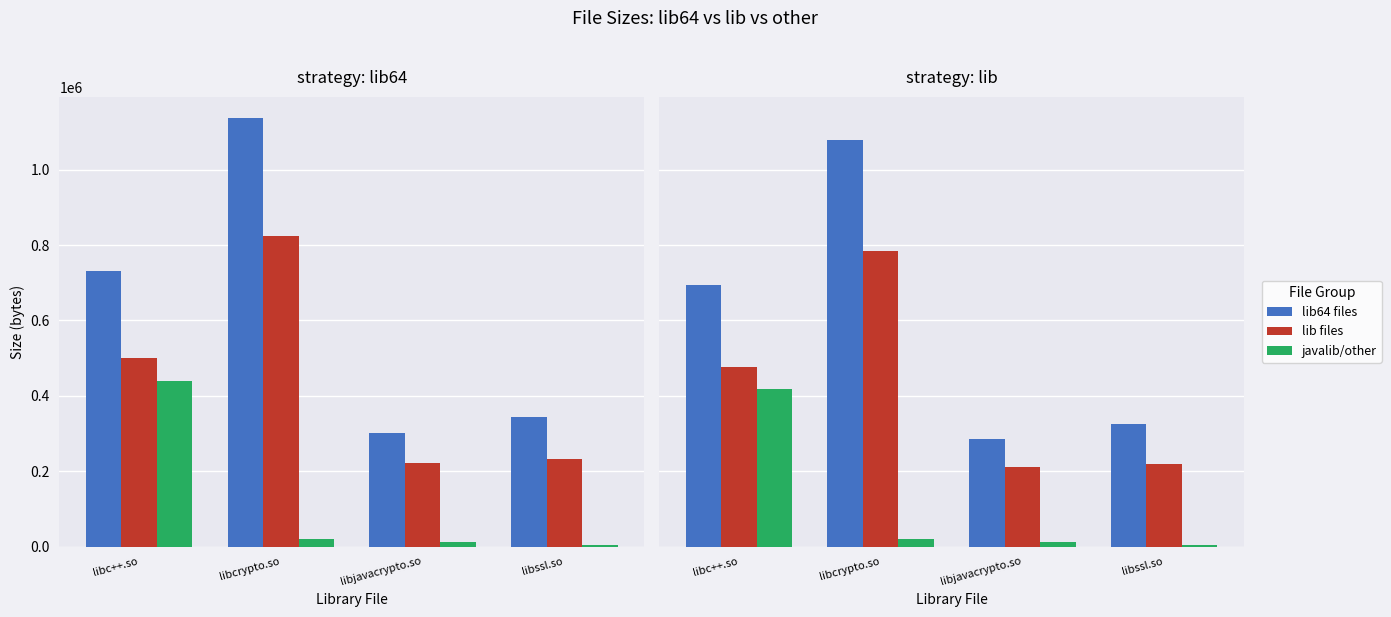

What is the total value across all series at libcrypto.so?

1882480.1